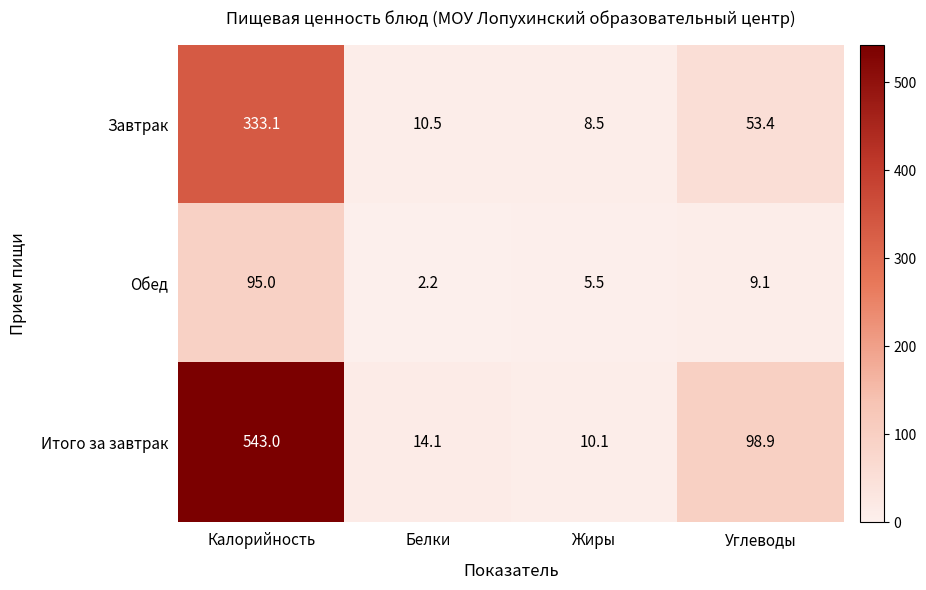

How many series are shown in this chart?

3